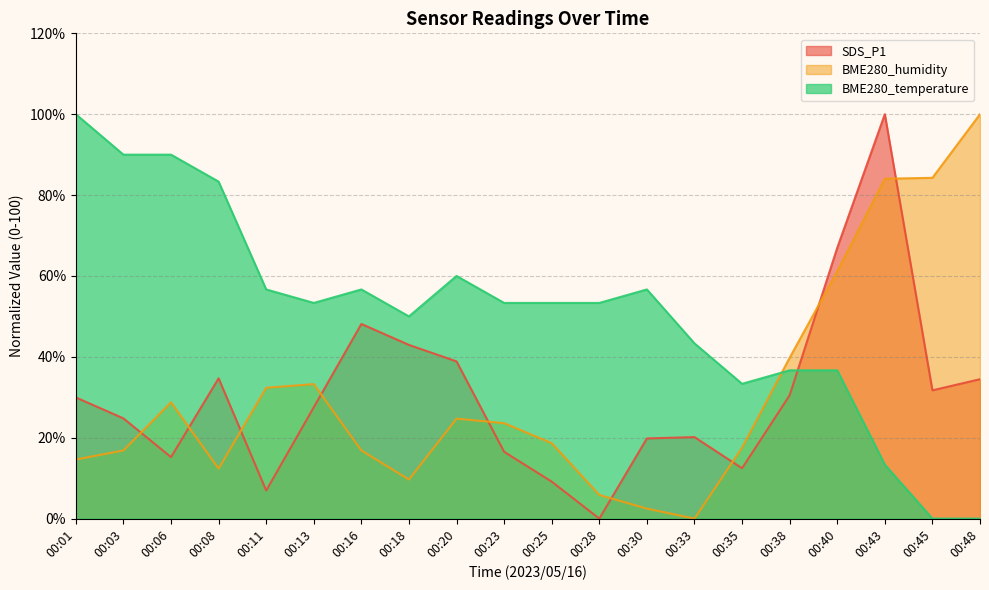

Reading left to right, what are all the values shown in this chart?

SDS_P1: 00:01=30.0	00:03=24.8	00:06=15.2	00:08=34.7	00:11=6.9	00:13=27.5	00:16=48.1	00:18=43.0	00:20=38.9	00:23=16.5	00:25=9.1	00:28=0.0	00:30=19.8	00:33=20.2	00:35=12.4	00:38=30.5	00:40=67.0	00:43=100.0	00:45=31.7	00:48=34.5
BME280_humidity: 00:01=14.6	00:03=16.9	00:06=28.8	00:08=12.4	00:11=32.4	00:13=33.3	00:16=16.9	00:18=9.7	00:20=24.7	00:23=23.6	00:25=18.7	00:28=5.8	00:30=2.5	00:33=0.0	00:35=17.5	00:38=39.8	00:40=61.1	00:43=84.0	00:45=84.3	00:48=100.0
BME280_temperature: 00:01=100.0	00:03=90.0	00:06=90.0	00:08=83.3	00:11=56.7	00:13=53.3	00:16=56.7	00:18=50.0	00:20=60.0	00:23=53.3	00:25=53.3	00:28=53.3	00:30=56.7	00:33=43.3	00:35=33.3	00:38=36.7	00:40=36.7	00:43=13.3	00:45=0.0	00:48=0.0